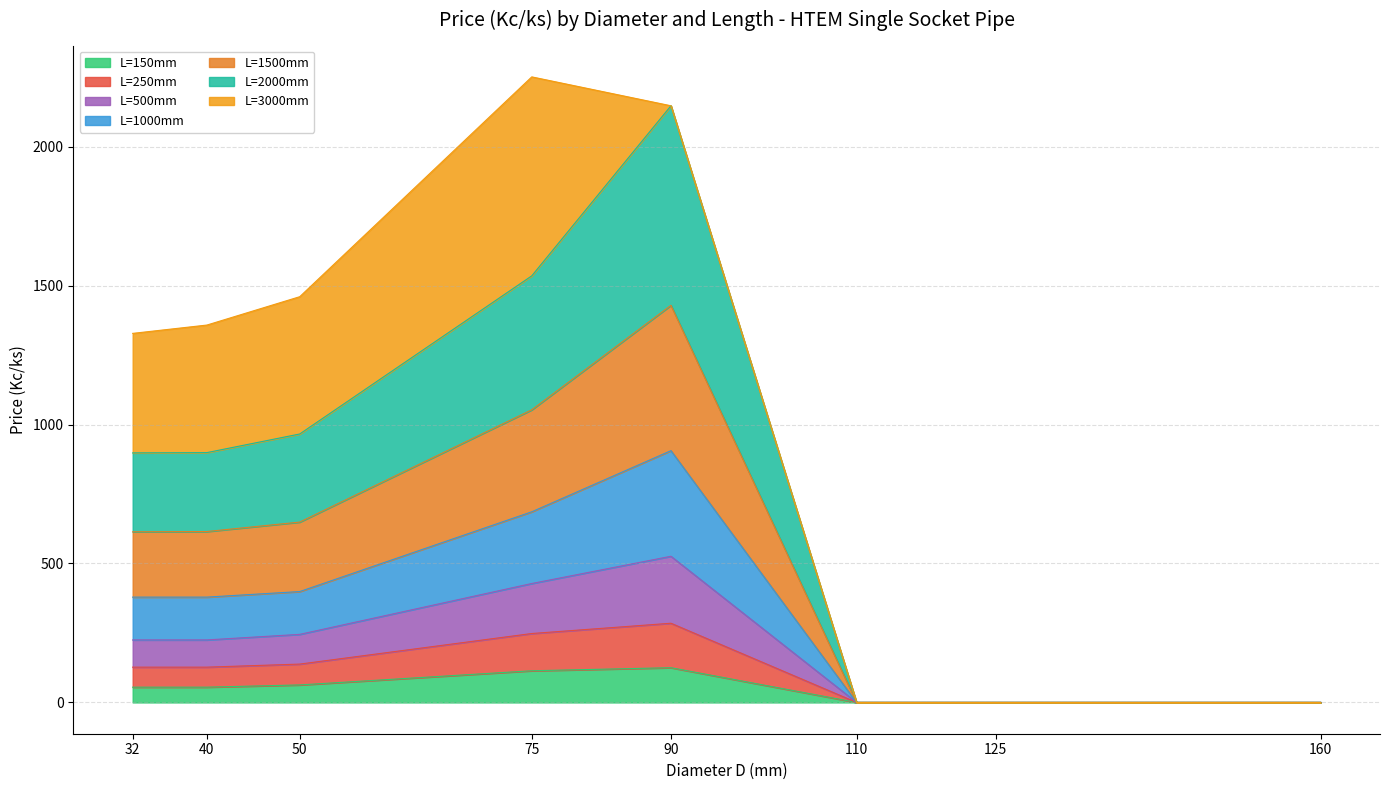

The L=150mm series shows 125 at 90. True or false?

True